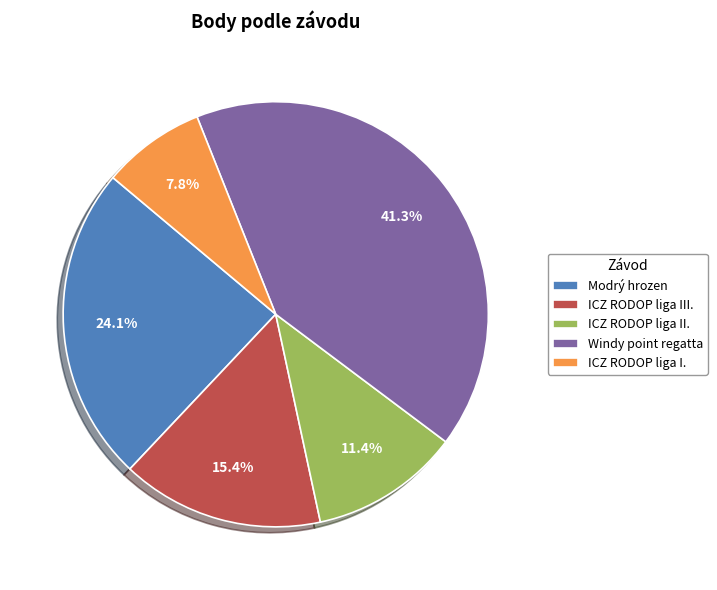

How many segments does this pie chart have?

5